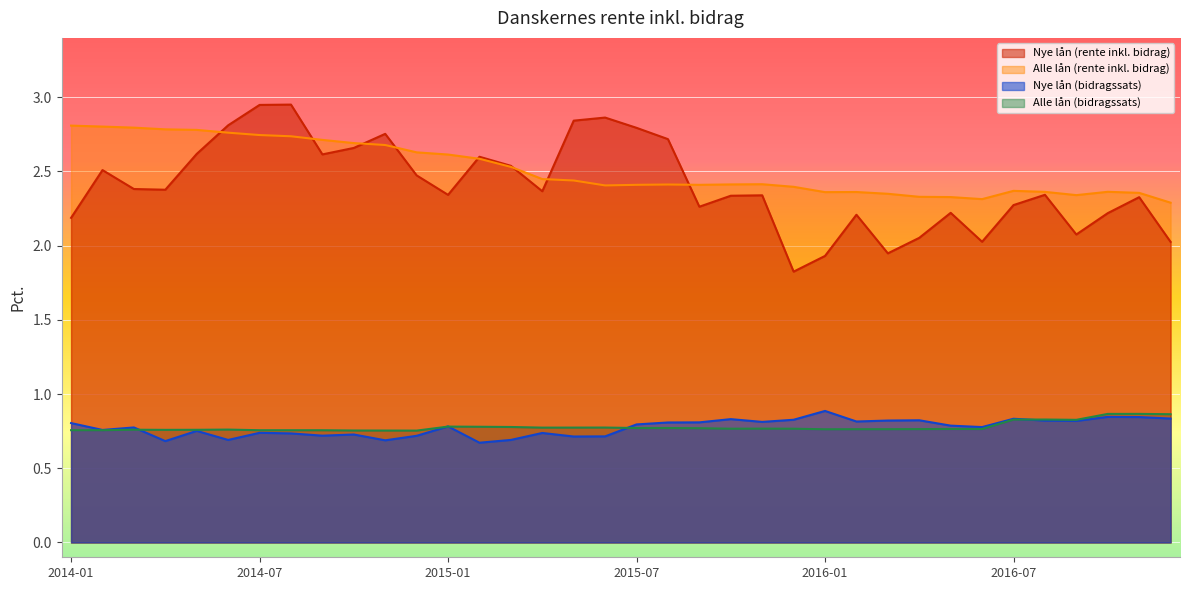

Which category has the highest value in the Alle lån (bidragssats) series?

2016-11